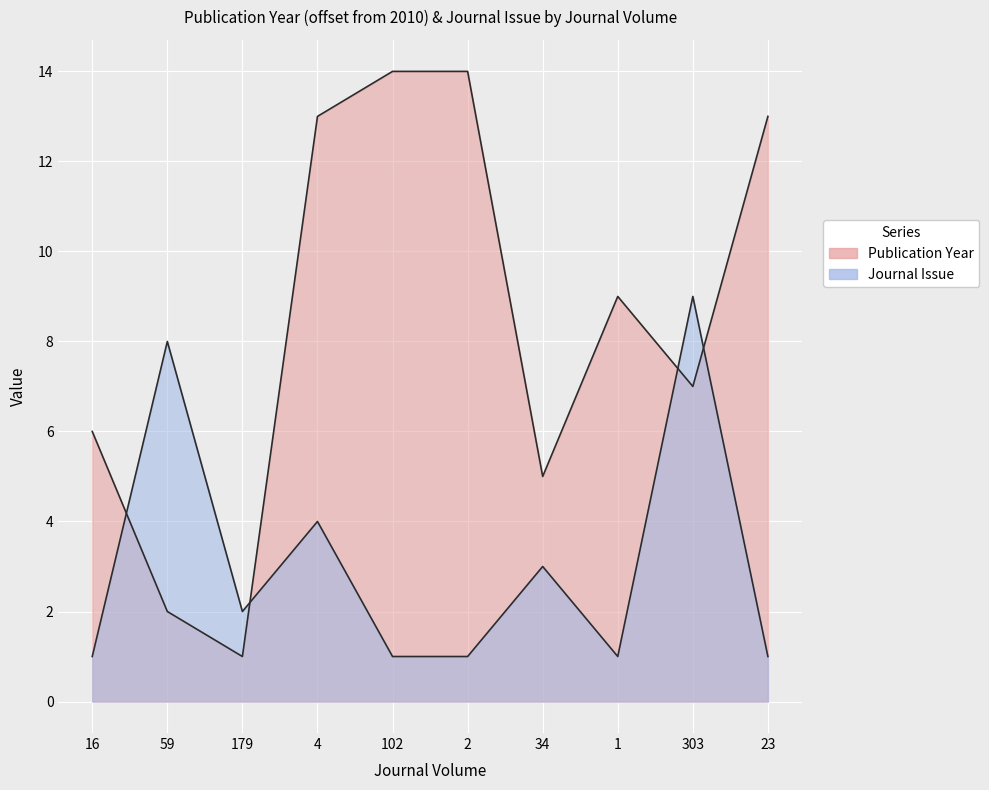

At which label does Publication Year first exceed 9?

4